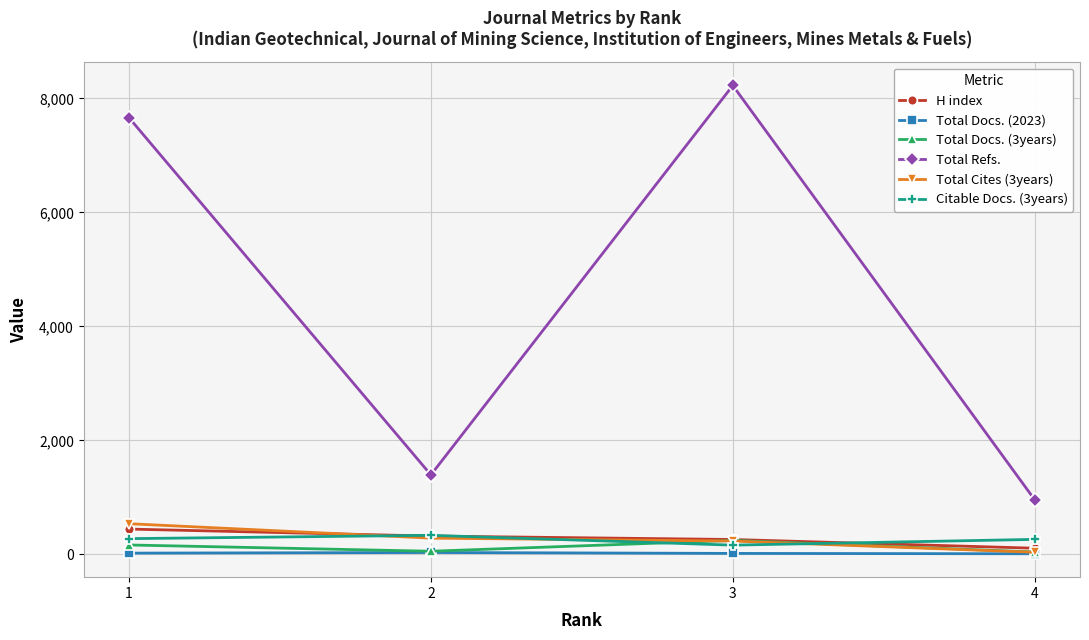

Is the value of H index at 2 greater than the value of Total Docs. (3years) at 4?

Yes